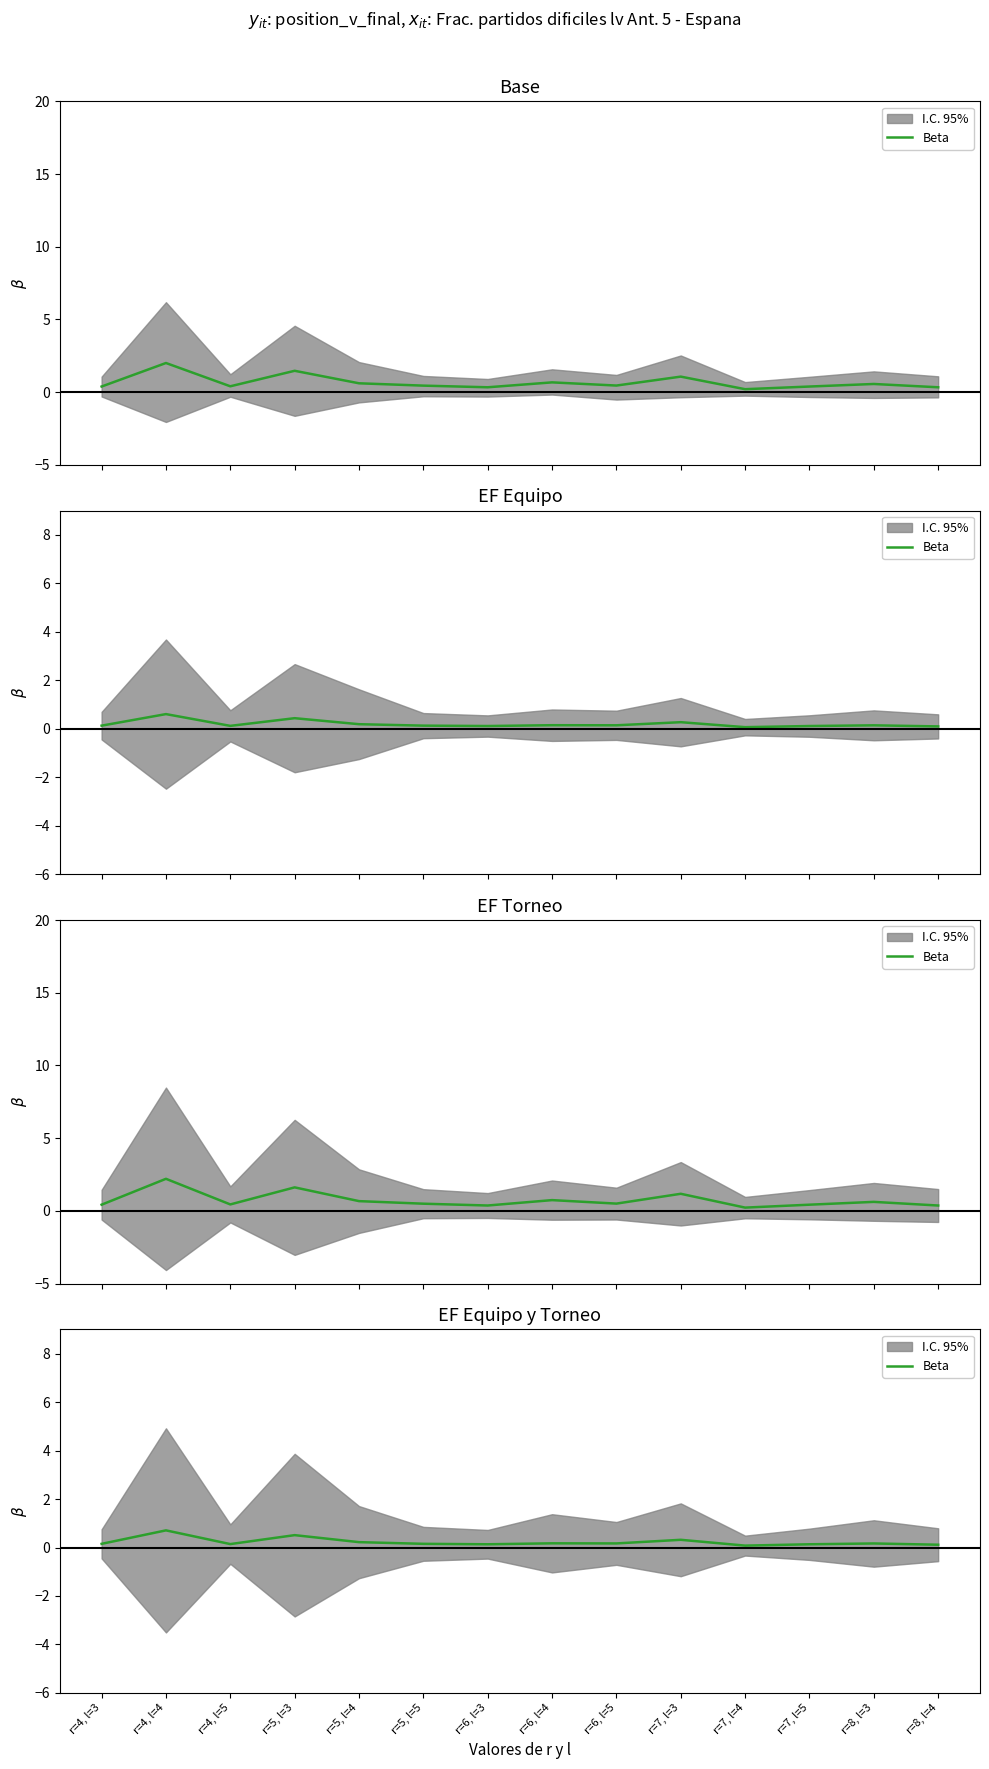

What is the label of the 1st point from the right?

r=8, l=4